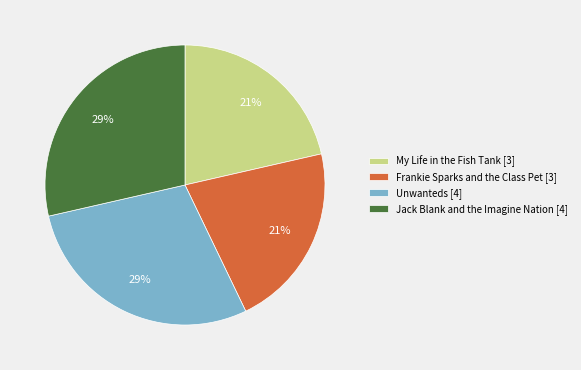

To the nearest percent, what is the average slice percentage?

25%